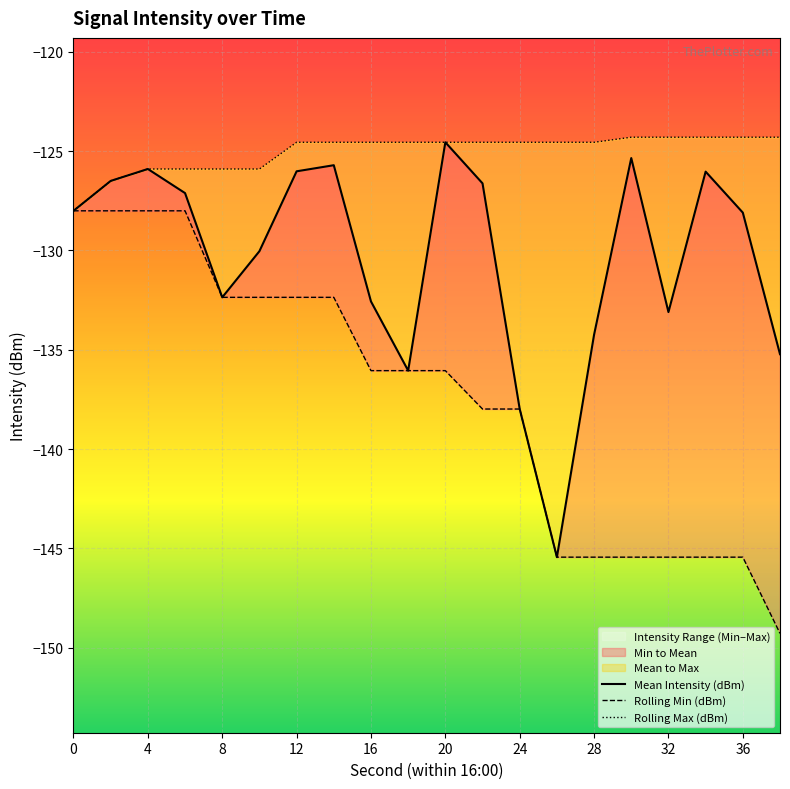

True or false: Mean Intensity (dBm) and Rolling Max (dBm) intersect in this chart.

False